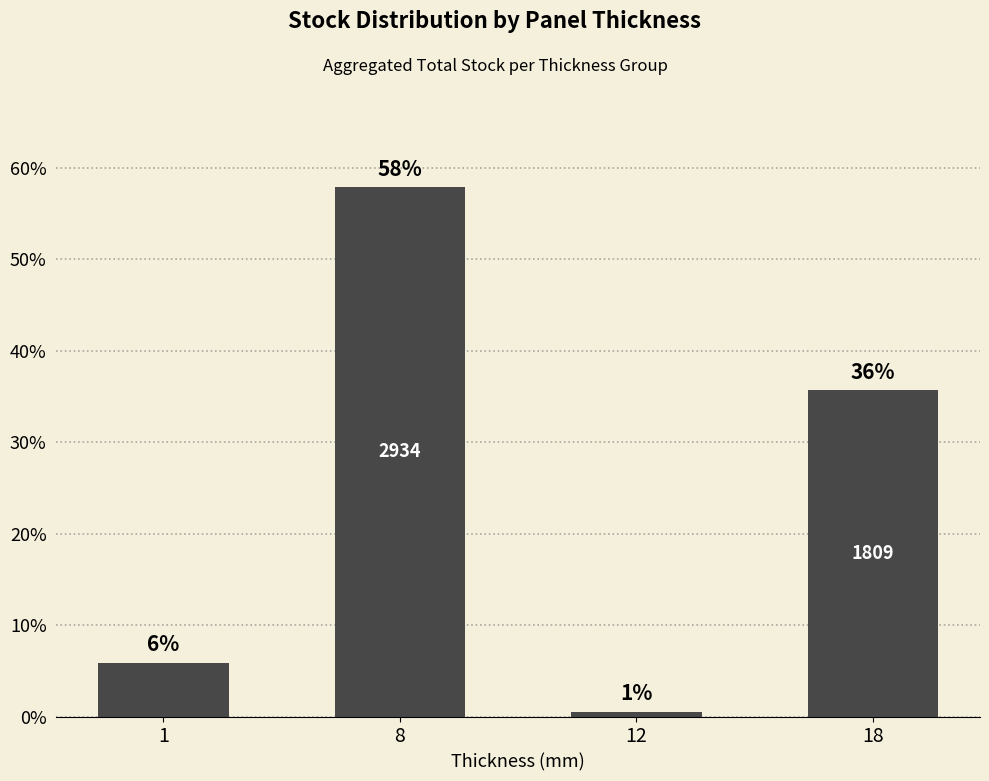

Rank the categories by value from highest to lowest.

8, 18, 1, 12